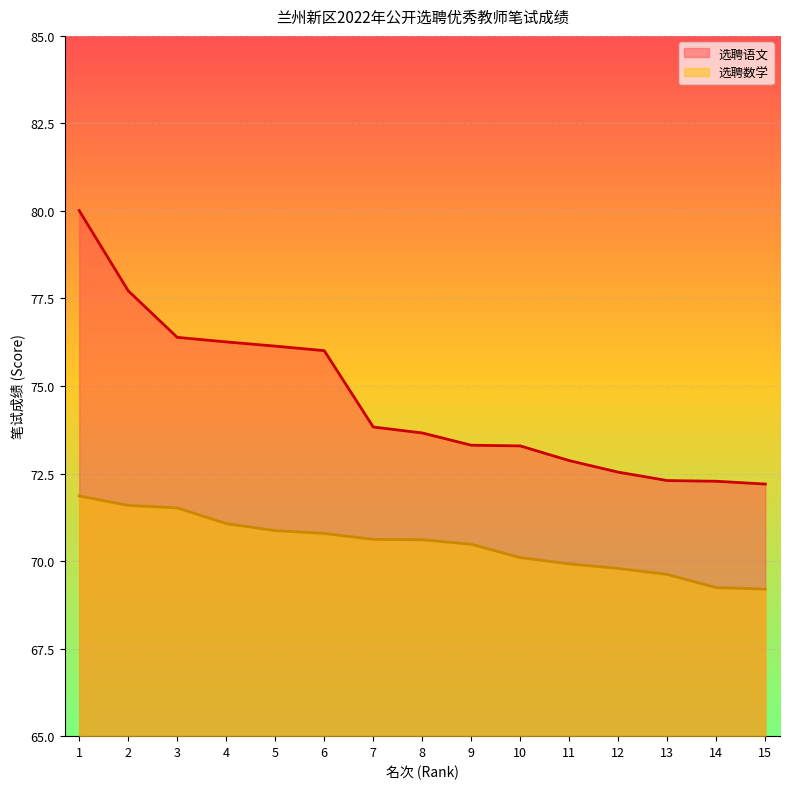

List the series in order of their peak value, lowest first.

选聘数学, 选聘语文